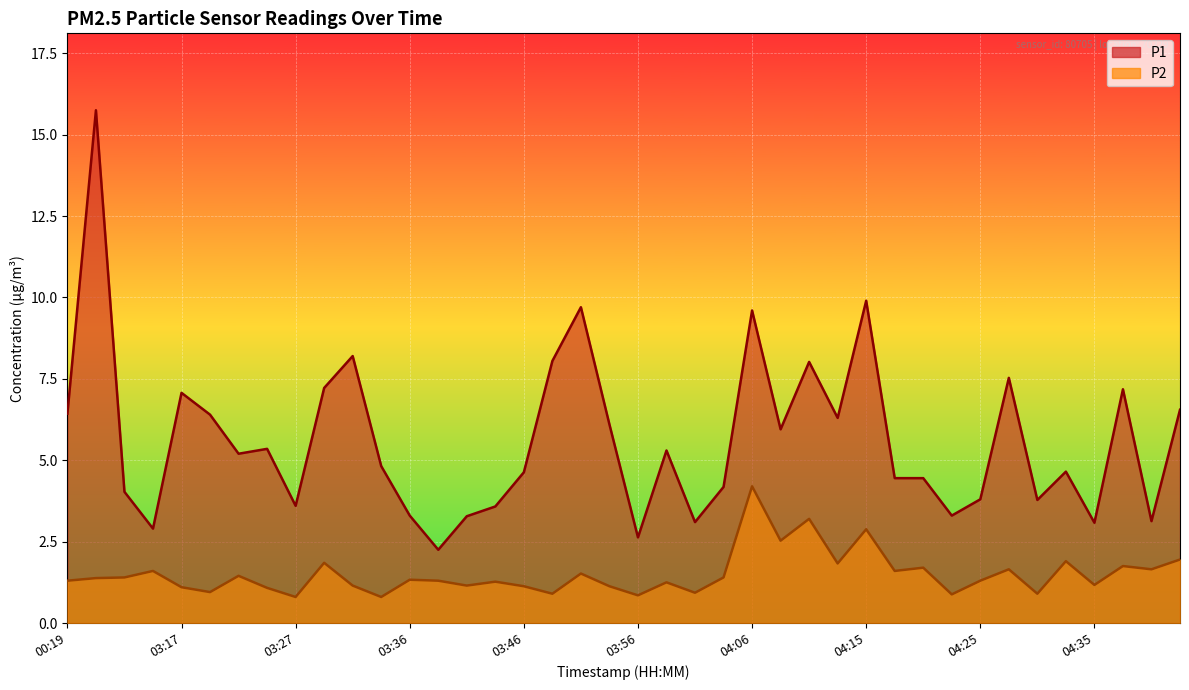

Reading left to right, what are all the values shown in this chart?

P1: 6.4	15.8	4.0	2.9	7.1	6.4	5.2	5.3	3.6	7.2	8.2	4.8	3.3	2.2	3.3	3.6	4.6	8.1	9.7	6.1	2.6	5.3	3.1	4.2	9.6	6.0	8.0	6.3	9.9	4.5	4.5	3.3	3.8	7.5	3.8	4.7	3.1	7.2	3.1	6.5
P2: 1.3	1.4	1.4	1.6	1.1	0.9	1.4	1.1	0.8	1.9	1.1	0.8	1.3	1.3	1.1	1.3	1.1	0.9	1.5	1.1	0.8	1.2	0.9	1.4	4.2	2.5	3.2	1.8	2.9	1.6	1.7	0.9	1.3	1.6	0.9	1.9	1.2	1.8	1.6	1.9